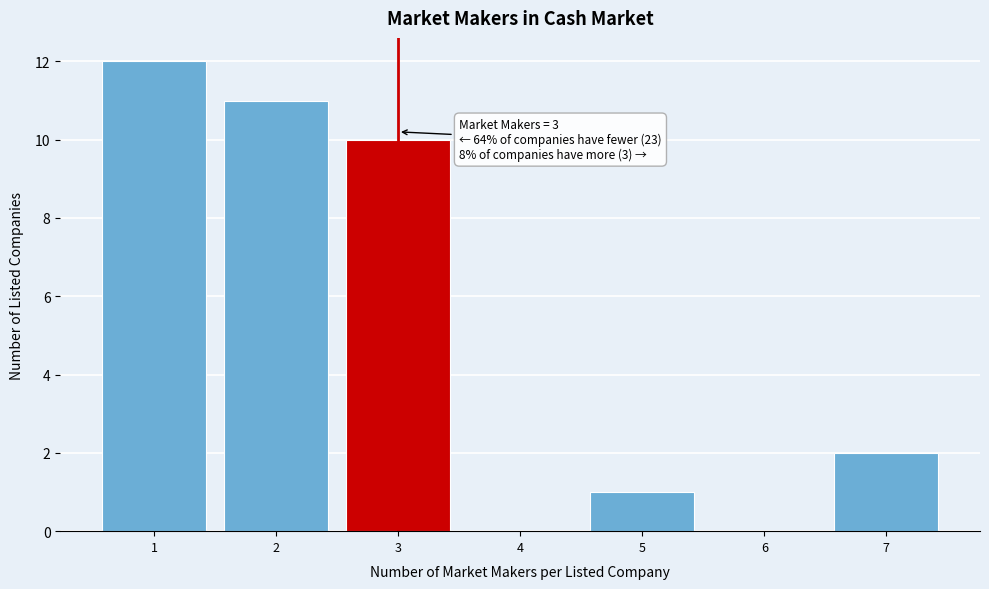

Over which range of the x-axis is the bar tallest?

0.5 to 1.5